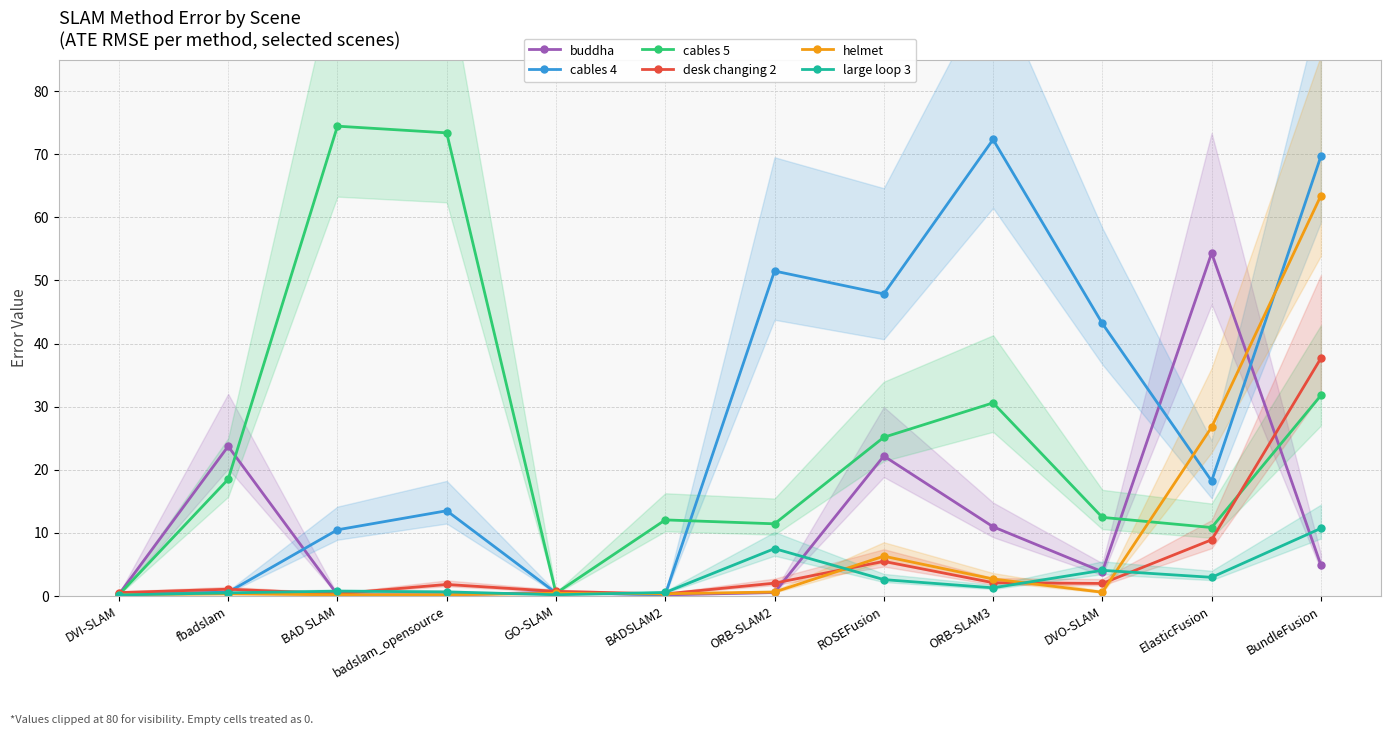

What are all the series names shown in the legend?

buddha, cables 4, cables 5, desk changing 2, helmet, large loop 3